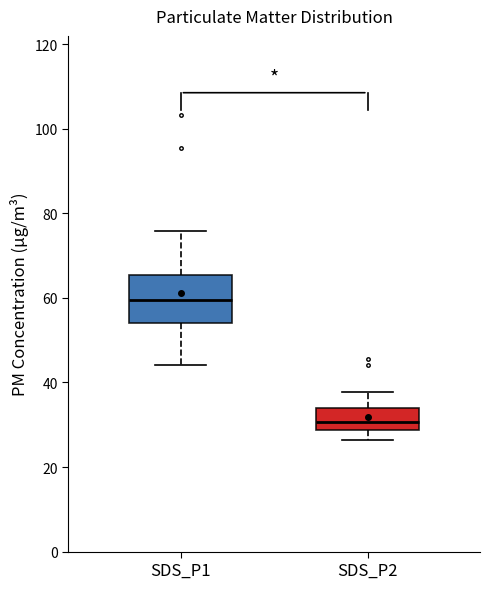

Reading left to right, read every box against the y-axis: the position of its median line, the range the box covers, and the ends of its whiskers. The values are not printed on the chart, so give them approximately, as read against the axis.

SDS_P1: median 60, box 54 to 66, whiskers 44 to 76
SDS_P2: median 30, box 28 to 34, whiskers 26 to 38